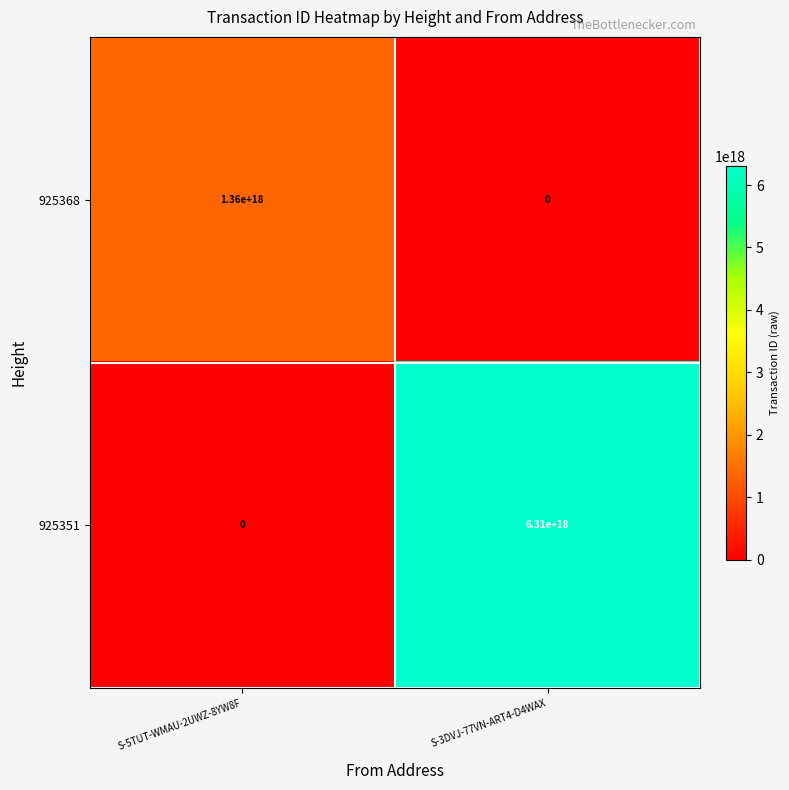

Which series has the largest total across all categories?

925351